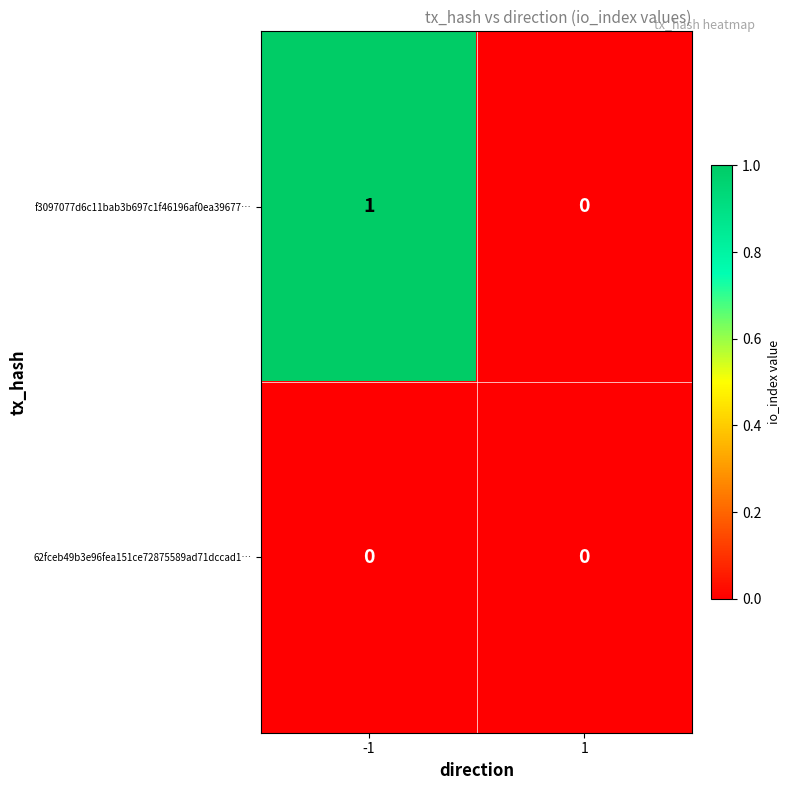

Reading left to right, extract all data points from this chart.

f3097077d6c11bab3b697c1f46196af0ea39677…: 1	0
62fceb49b3e96fea151ce72875589ad71dccad1…: 0	0